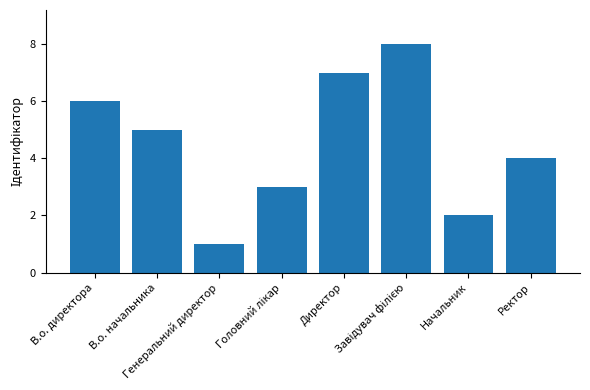

What is the sum of all values?

36